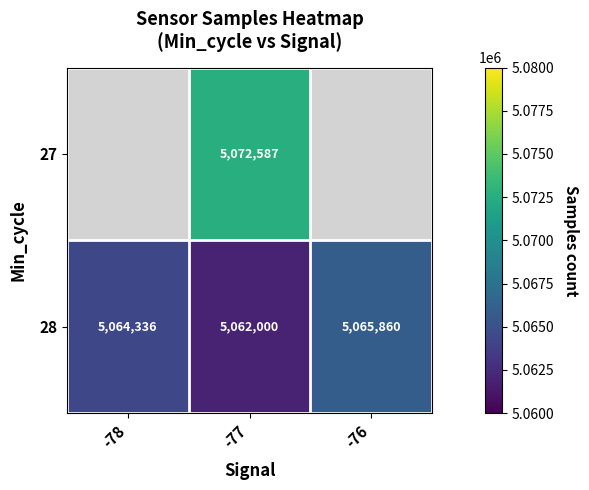

What is the highest value of the 28 series?

5065860